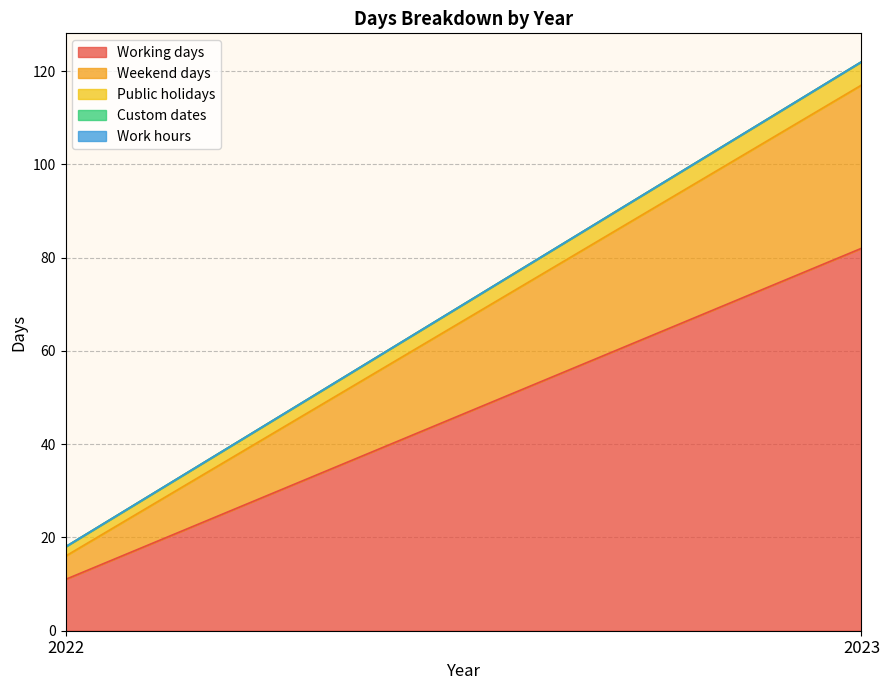

Which has a higher value, 2022 or 2023?

2023